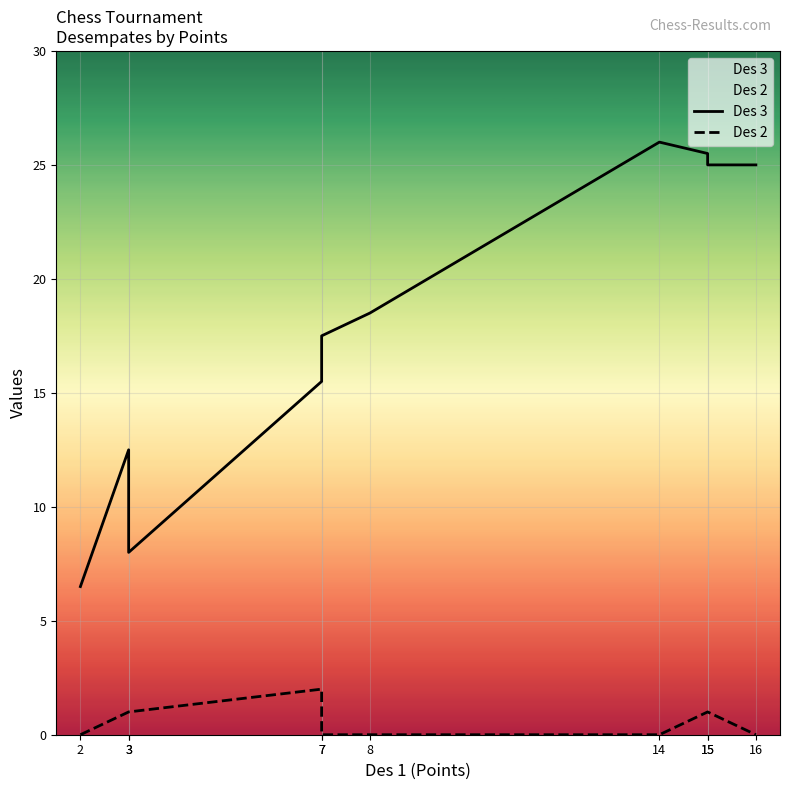

Where is Des 2 nearest to the value 1?

3